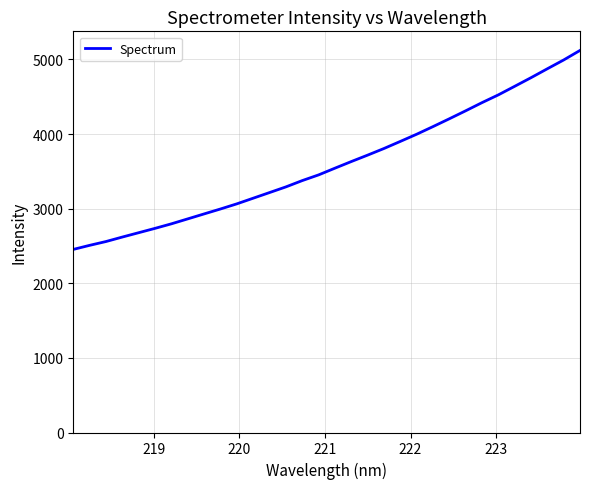

How many lines are shown in the chart?

1